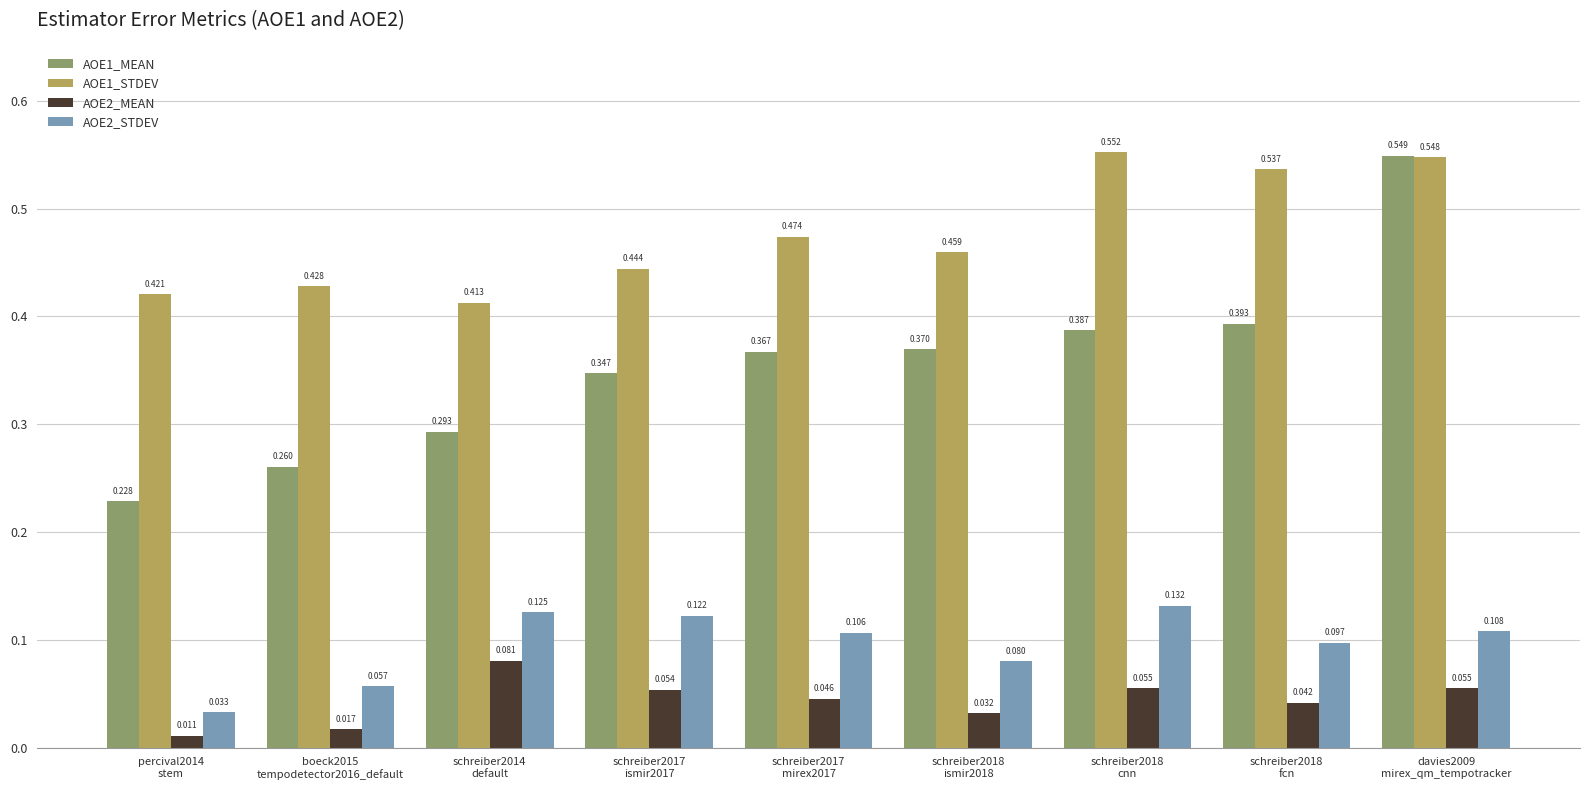

How many data points does each series have?

9